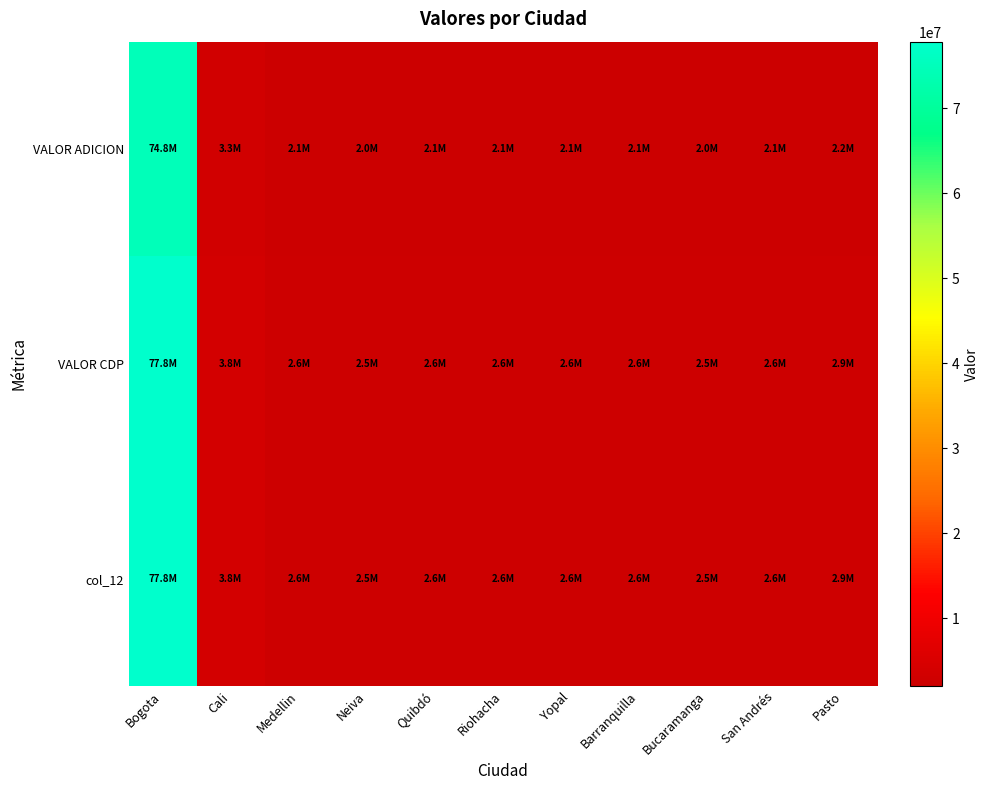

Reading right to left, transcribe all the data shown in this chart.

VALOR ADICION: Pasto=2168546.5	San Andrés=2088347.7	Bucaramanga=2037136.7	Barranquilla=2115648.5	Yopal=2055642.2	Riohacha=2097848.0	Quibdó=2115858.4	Neiva=2038899.1	Medellin=2121968.1	Cali=3286343.5	Bogota=74843114.9
VALOR CDP: Pasto=2868546.5	San Andrés=2588347.7	Bucaramanga=2537136.7	Barranquilla=2615648.5	Yopal=2555642.2	Riohacha=2597848.0	Quibdó=2615858.4	Neiva=2538899.1	Medellin=2621968.1	Cali=3786343.5	Bogota=77843114.9
col_12: Pasto=2868546.5	San Andrés=2588347.7	Bucaramanga=2537136.7	Barranquilla=2615648.5	Yopal=2555642.2	Riohacha=2597848.0	Quibdó=2615858.4	Neiva=2538899.1	Medellin=2621968.1	Cali=3786343.5	Bogota=77843114.9